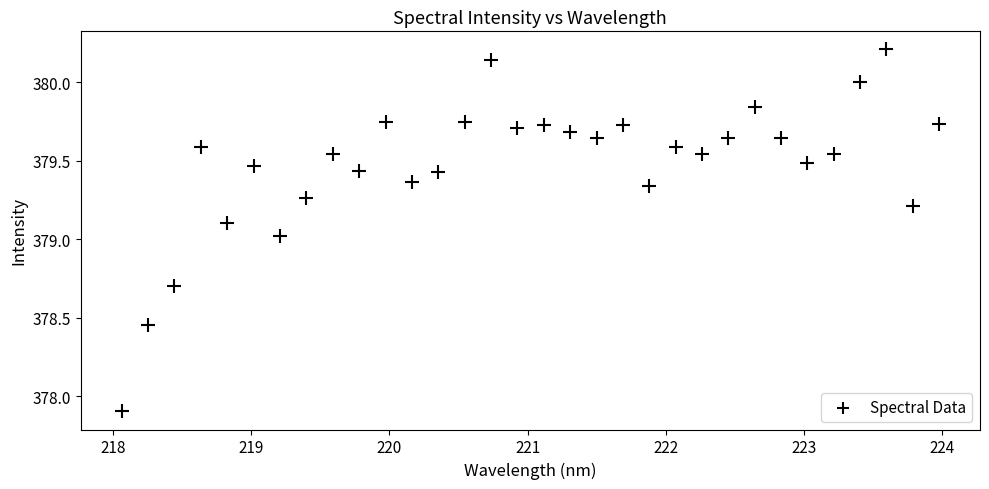

What is the range of Y values (max minus min)?

2.3